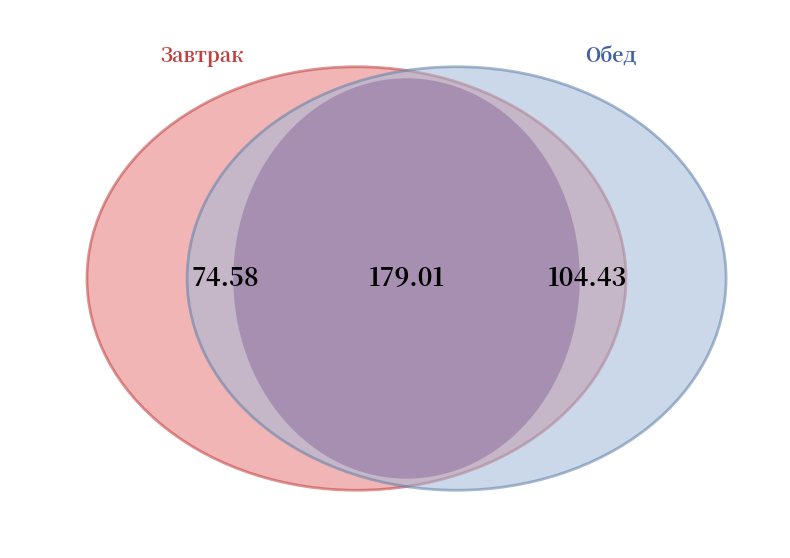

Between Завтрак and Обед, which is larger?

Обед